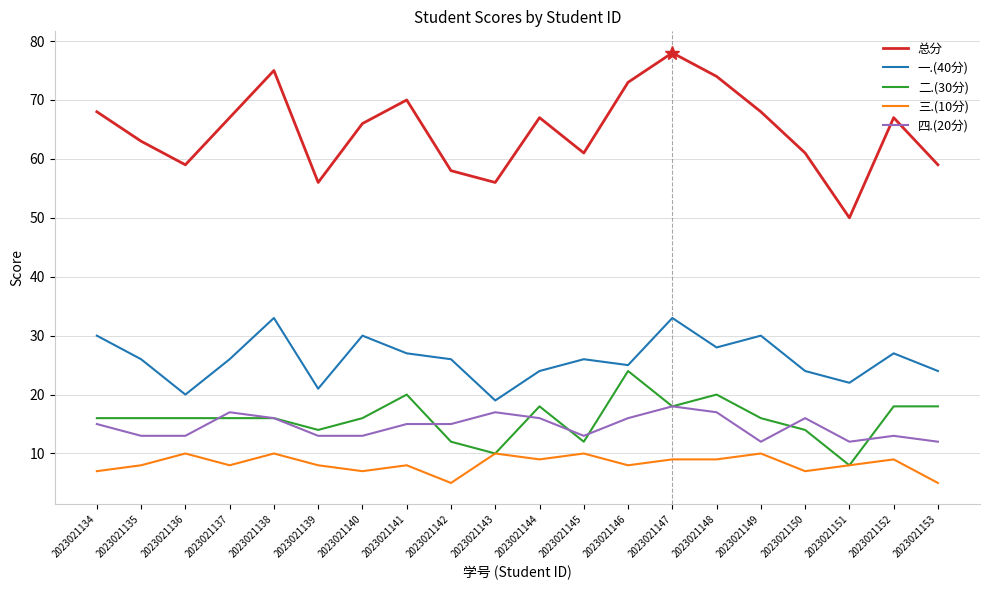

Is it true that 总分 equals 14 at 2023021135?

False